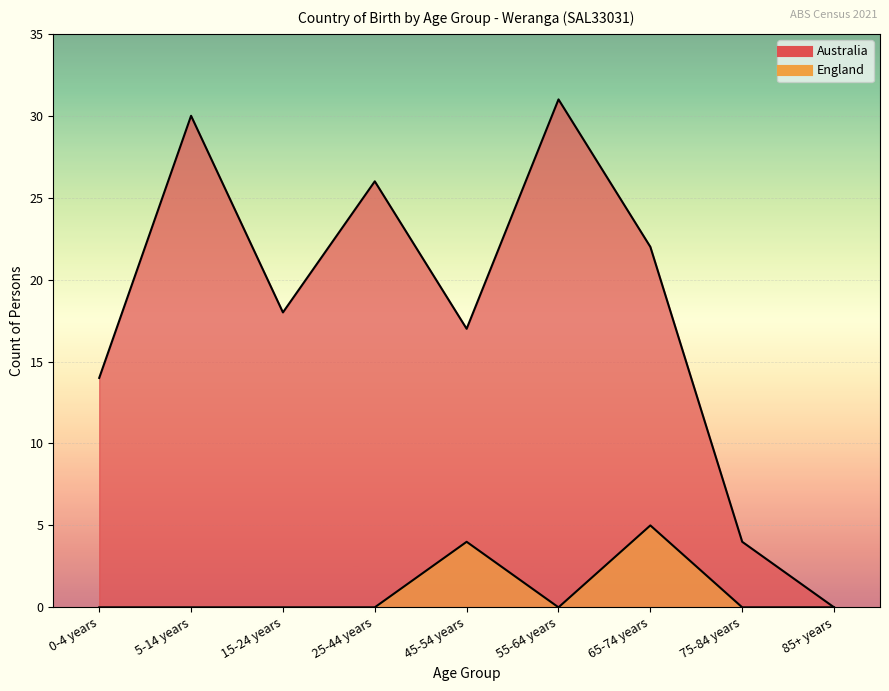

Count the number of categories in the chart.

9